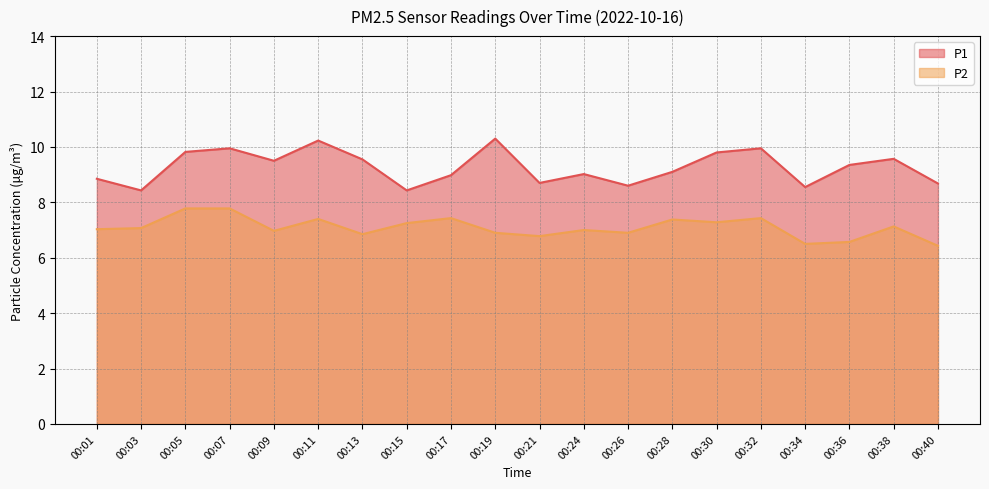

Where is the first local minimum for P1?

00:03